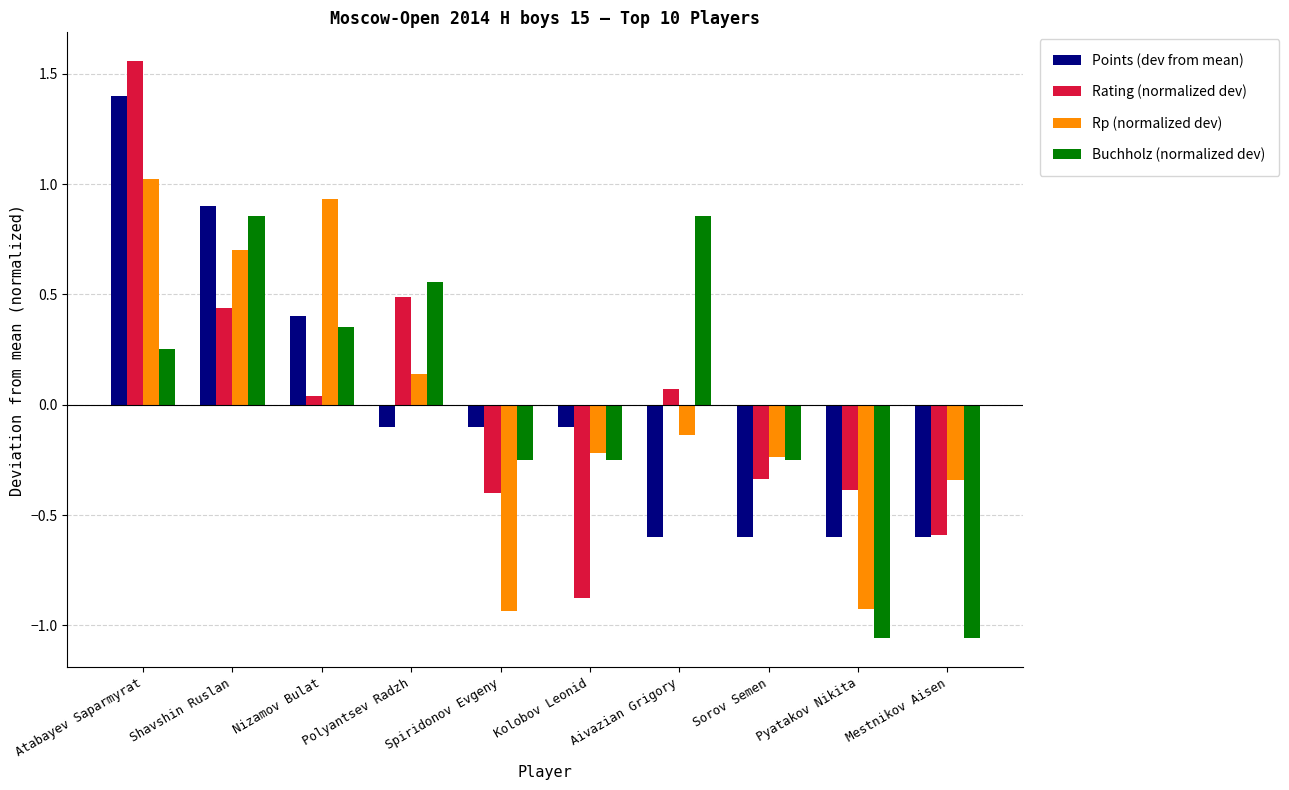

What is the difference between the highest and lowest values at Aivazian Grigory?

1.5